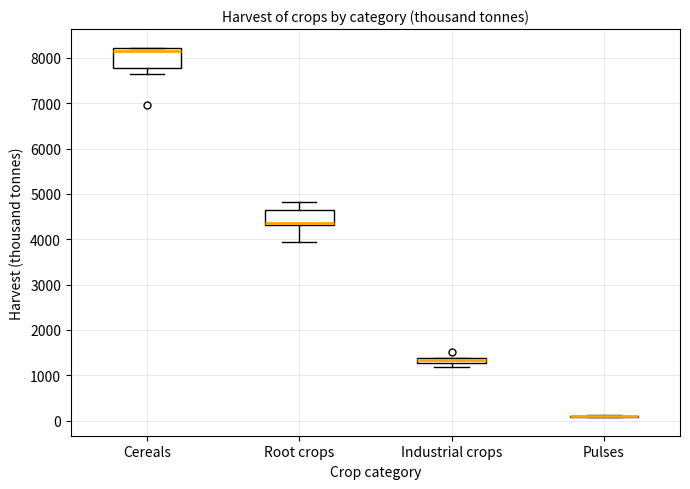

Where does the upper whisker of the box for Root crops end on the y-axis? The values are not printed on the chart, so give them approximately, as read against the axis.

4800